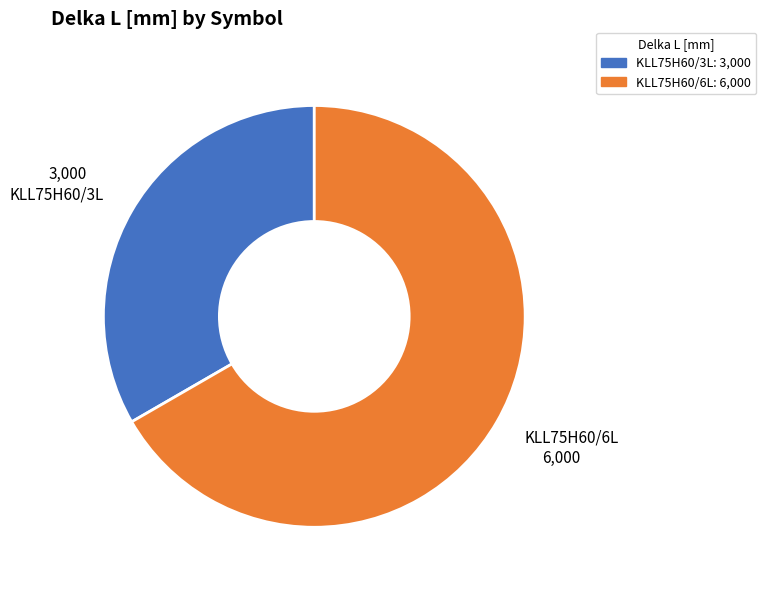

True or false: KLL75H60/3L accounts for 33% of the total.

True